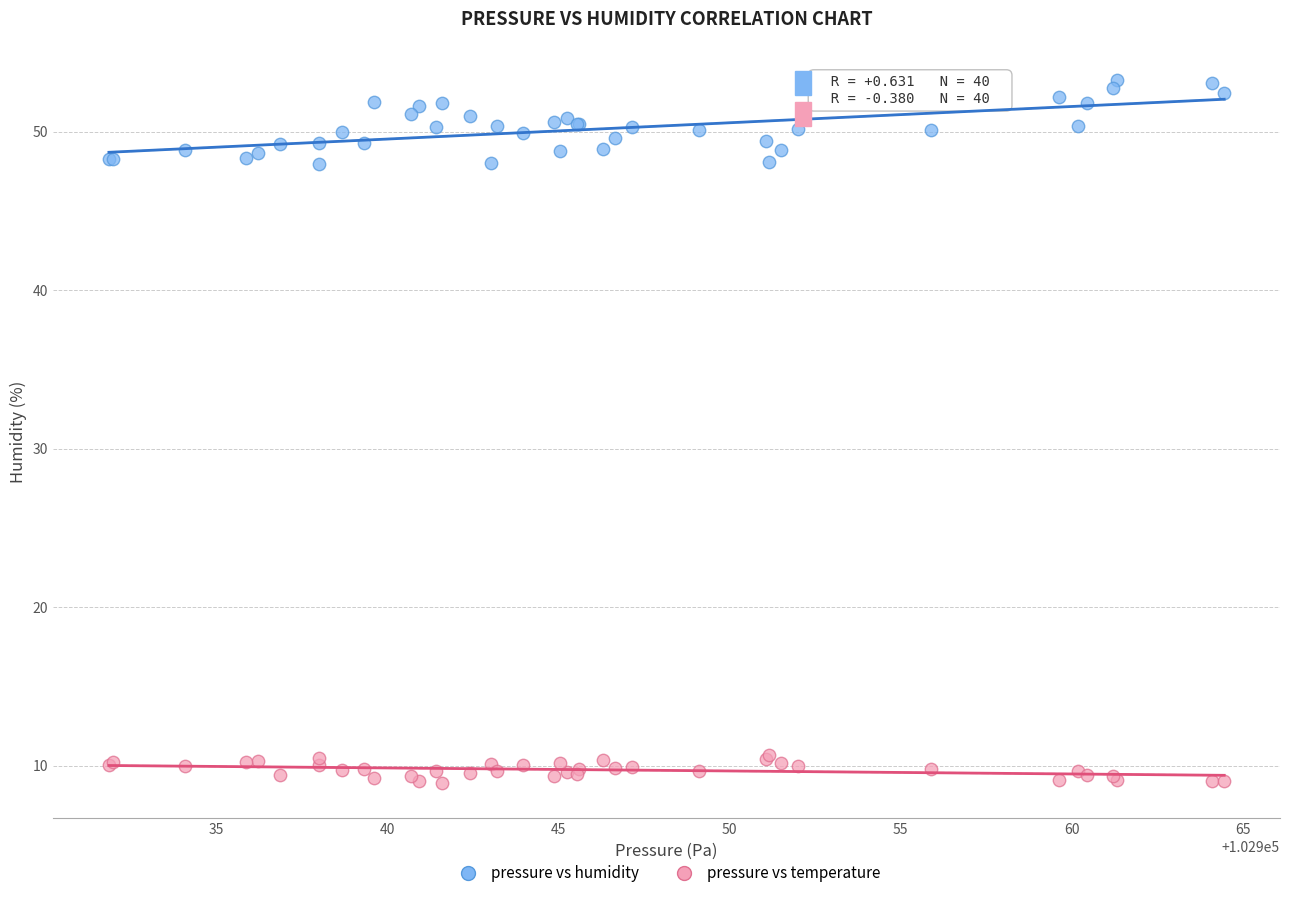

Which series has the largest Y range (max minus min)?

pressure vs humidity